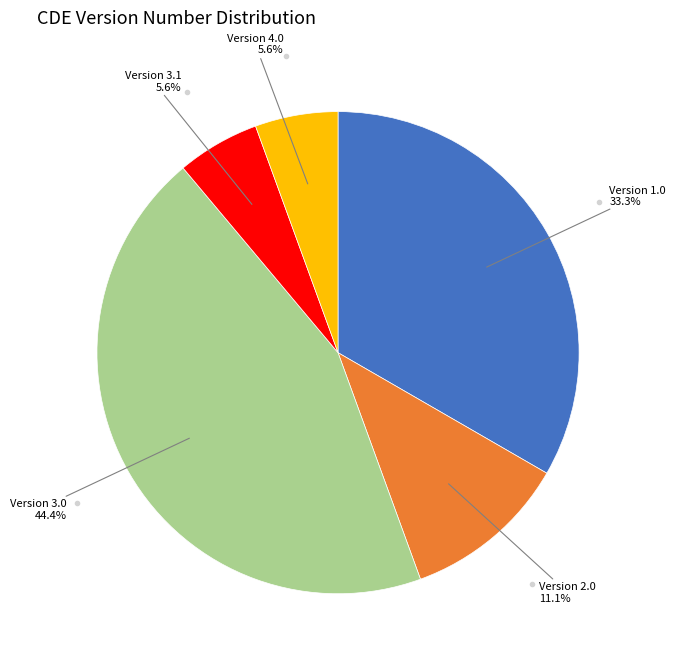

Is there a majority slice in this chart?

No